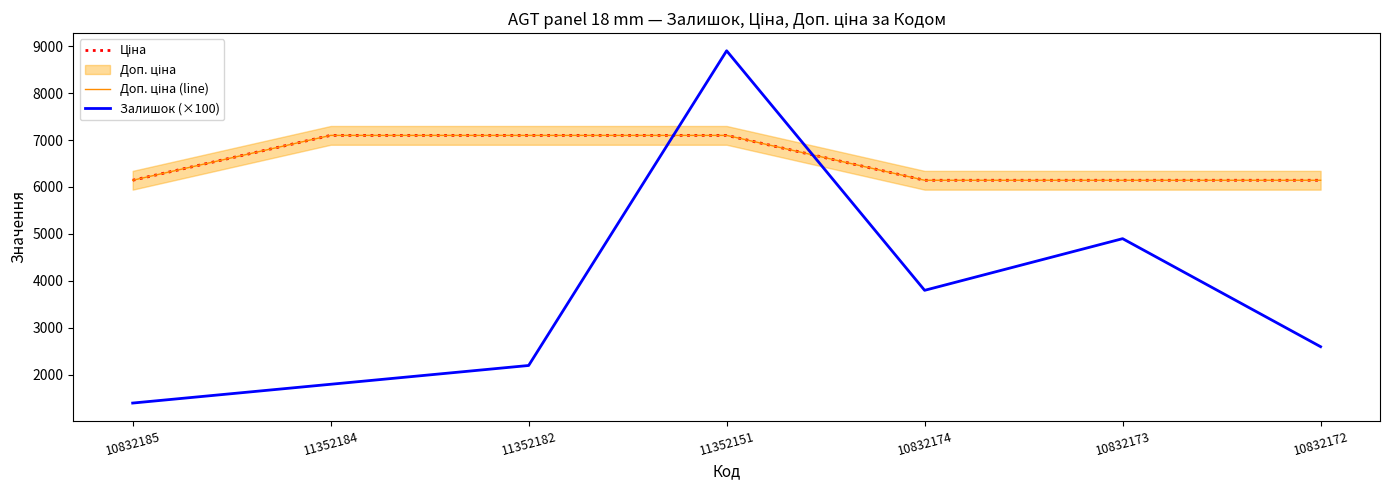

Between 10832185 and 11352151, which is larger?

11352151